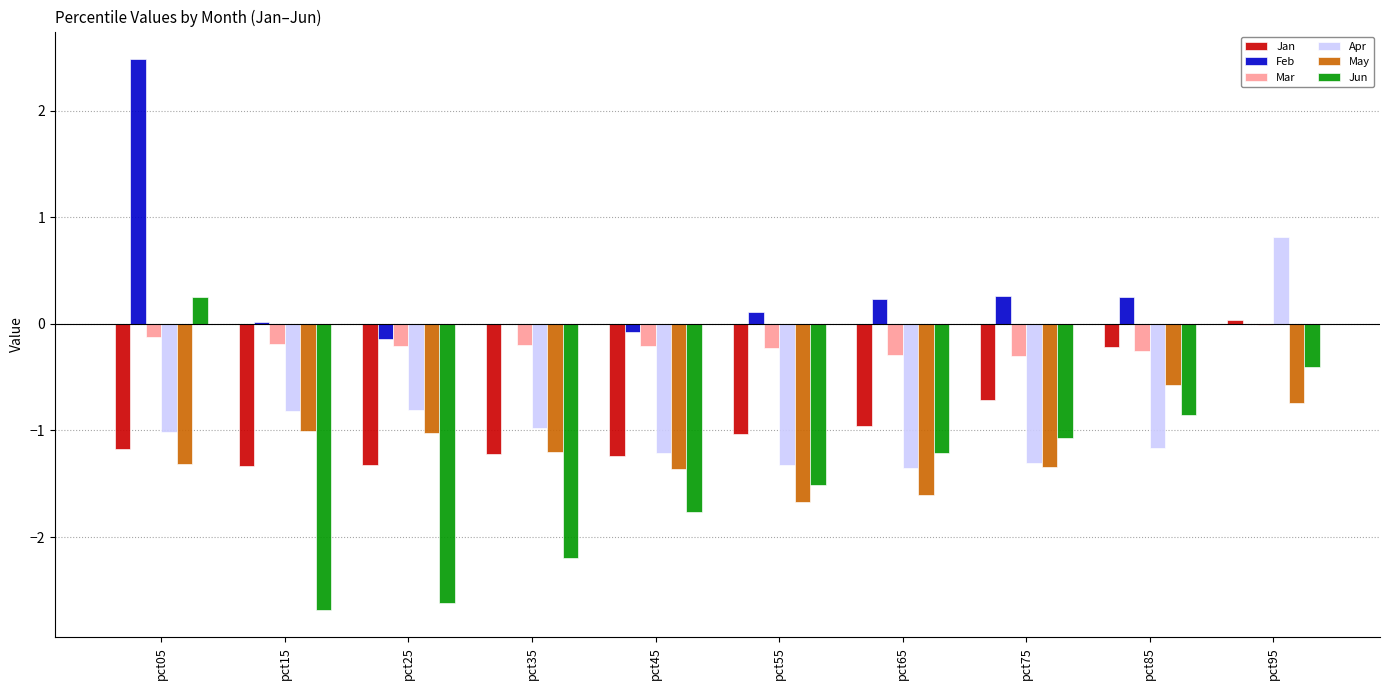

The value of May at pct55 is -2.3. True or false?

False